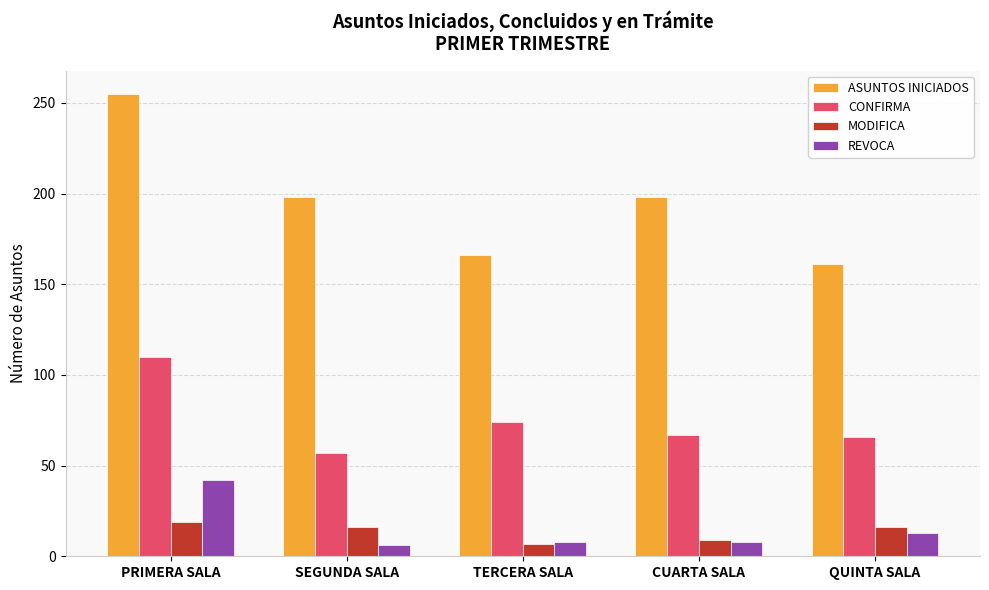

How many categories are shown in the chart?

5